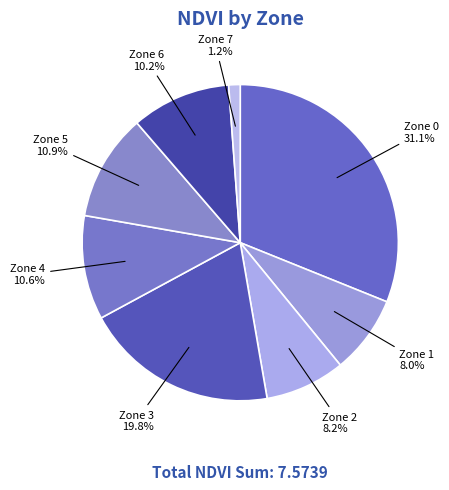

Which slice is the largest?

Zone 0